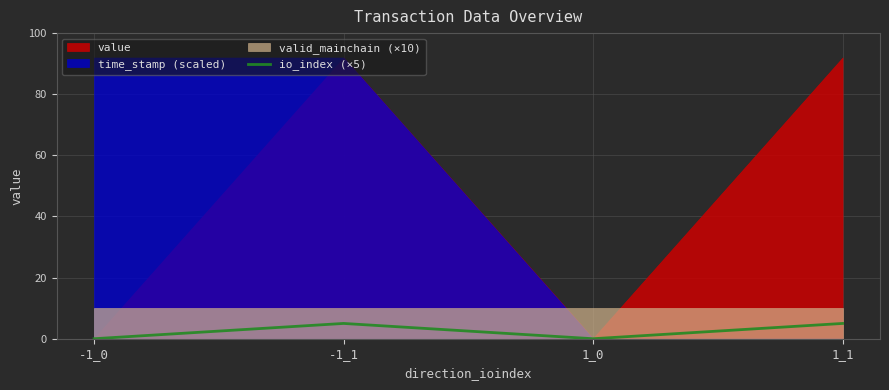

True or false: io_index (×5) has a value of 0 at 1_0.

True